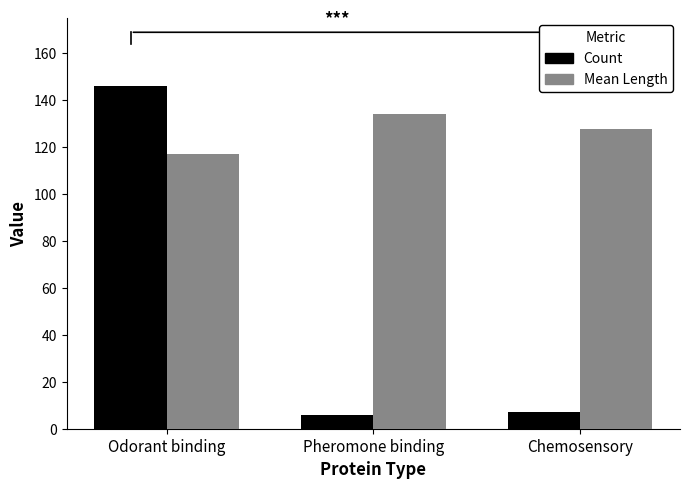

Between Pheromone binding and Chemosensory, which series saw the biggest shift?

Mean Length